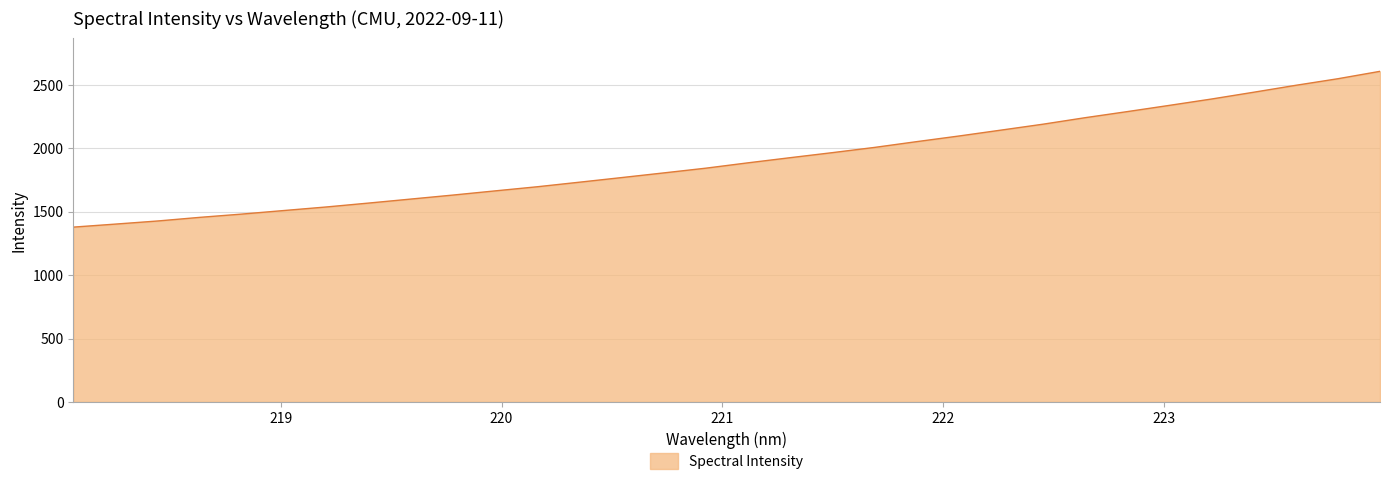

What is the greatest value displayed?

2606.6